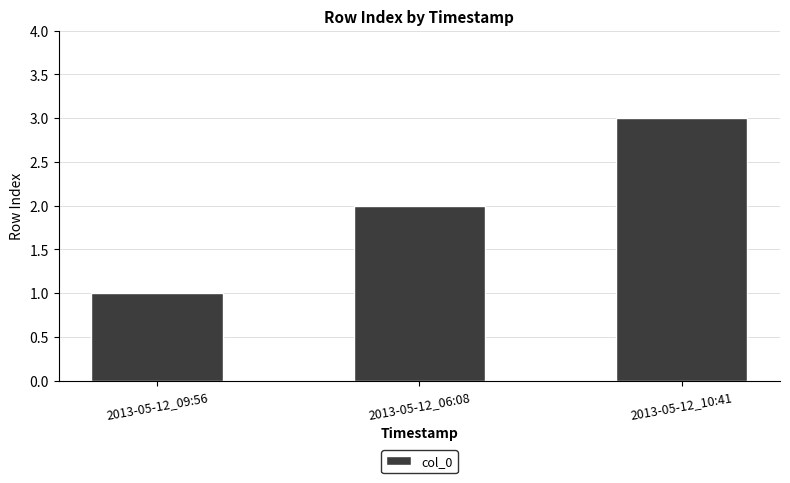

How many categories are shown in the chart?

3